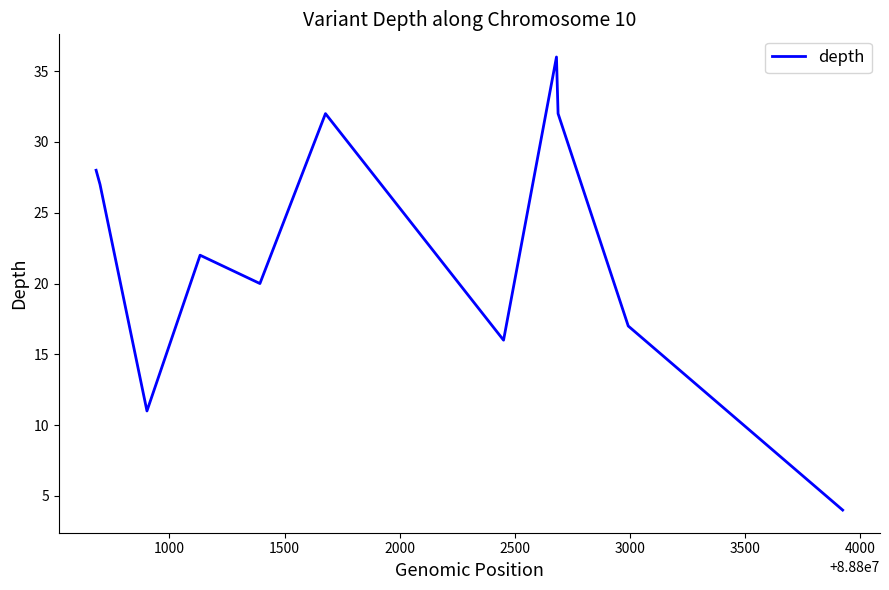

What is the smallest value displayed?

4